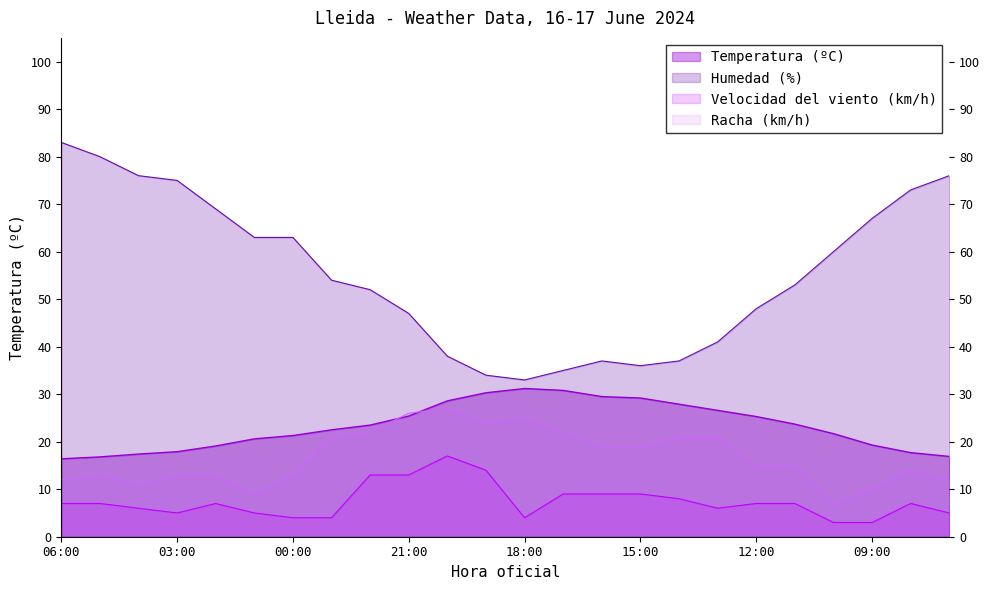

At which label is Racha (km/h) closest to 17?

16:00